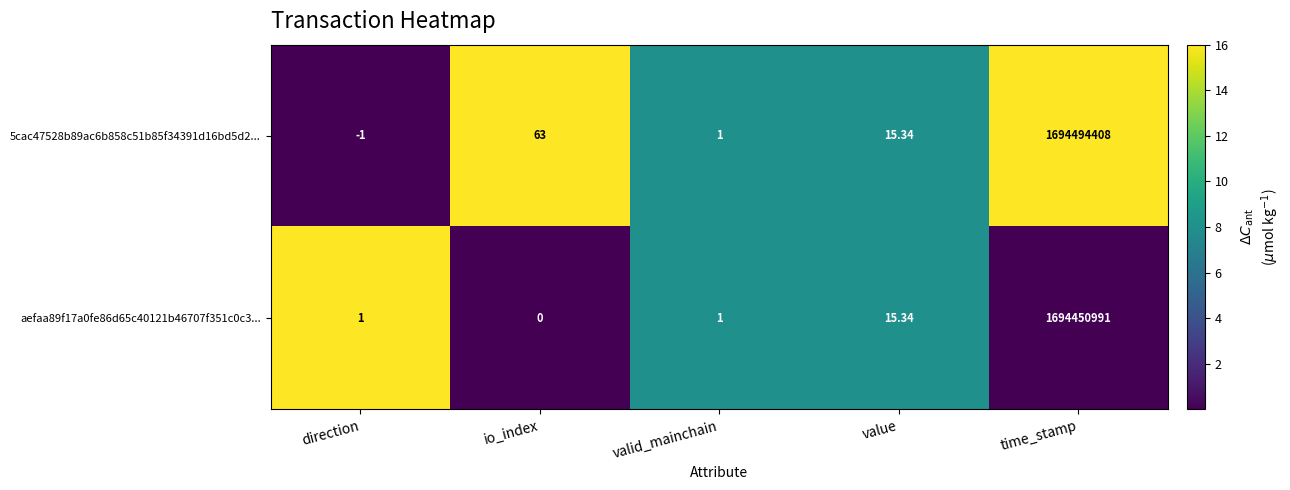

At which label does aefaa89f17a0fe86d65c40121b46707f351c0c3... reach its minimum?

io_index